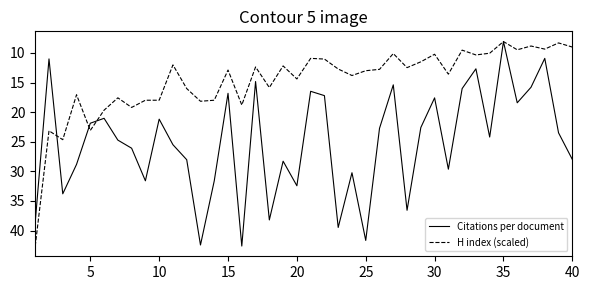

Rank the series by their average value, from highest to lowest.

Citations per document, H index (scaled)